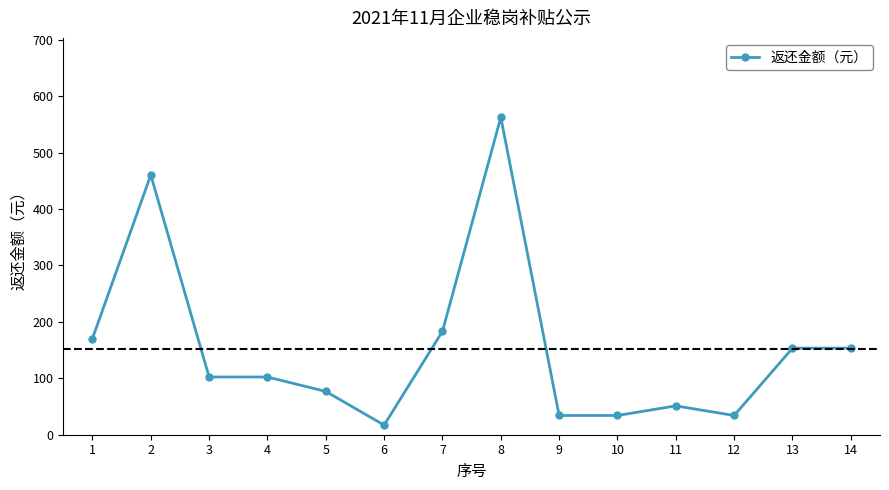

Reading left to right, extract all data points from this chart.

1=170.5	2=460.4	3=102.3	4=102.3	5=76.7	6=17.1	7=183.3	8=562.7	9=34.1	10=34.1	11=51.2	12=34.1	13=153.5	14=153.5